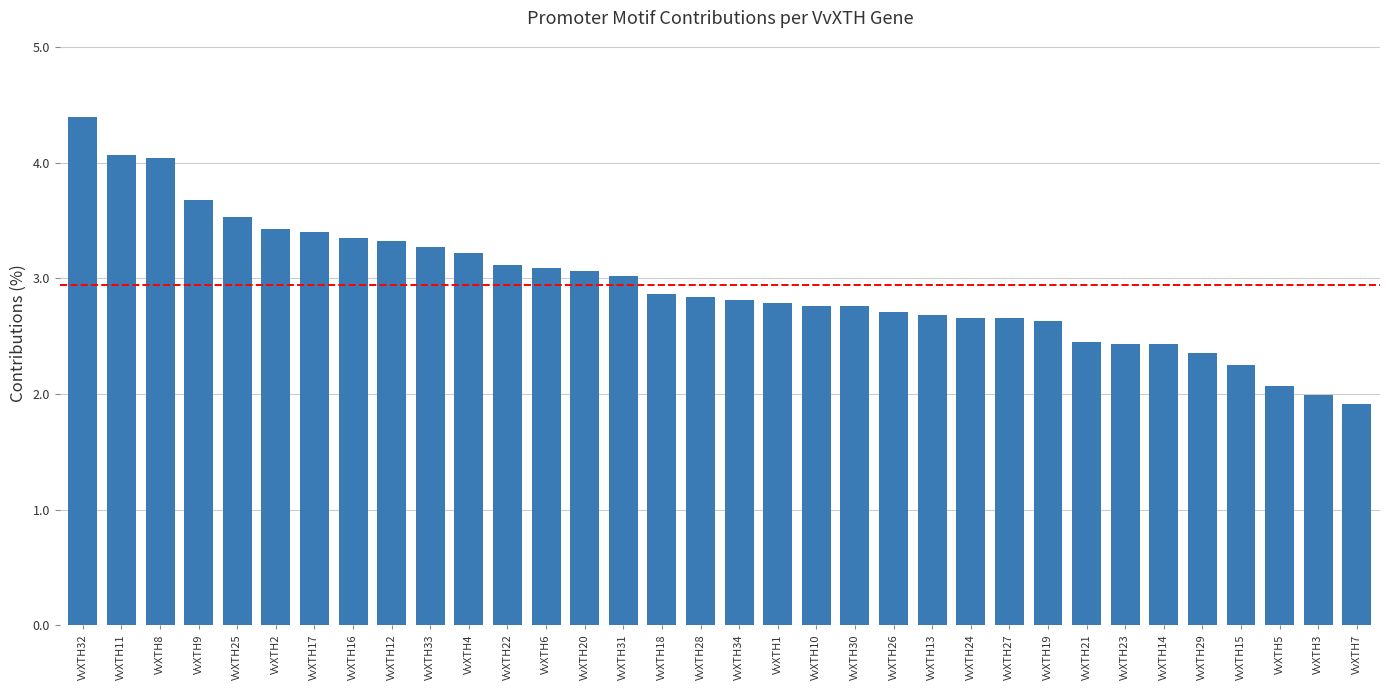

What is the label of the 18th bar from the left?

VvXTH34